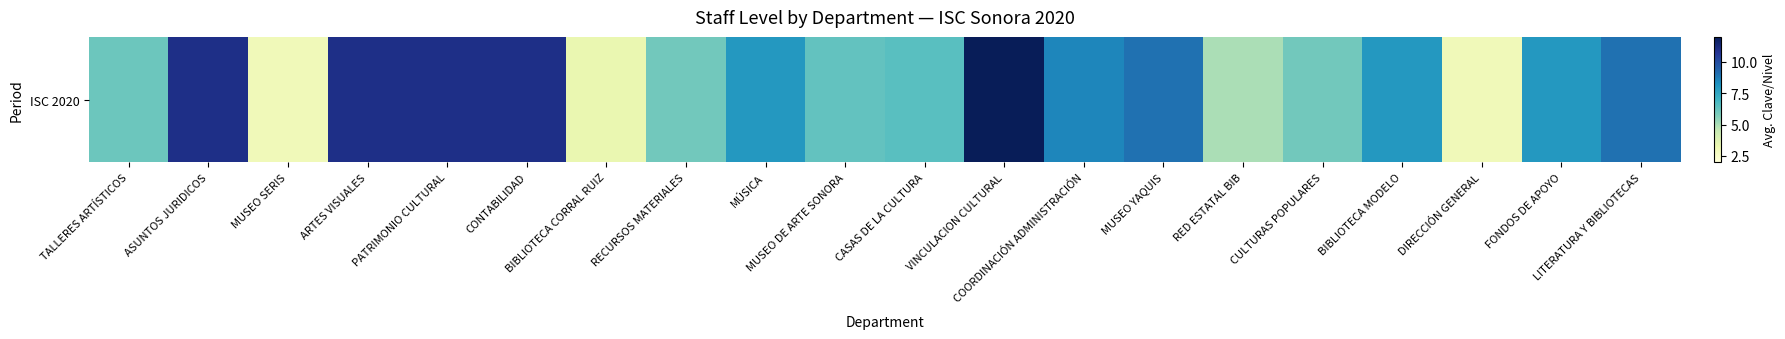

What is the difference between the values at MUSEO SERIS and ARTES VISUALES?

8.0